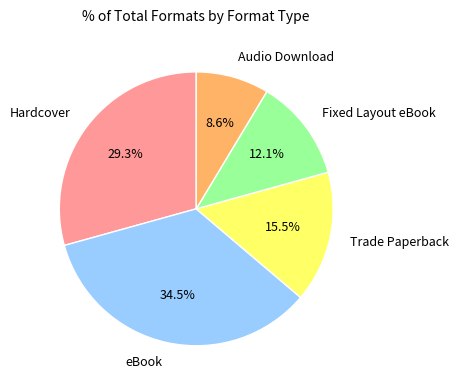

How many segments does this pie chart have?

5